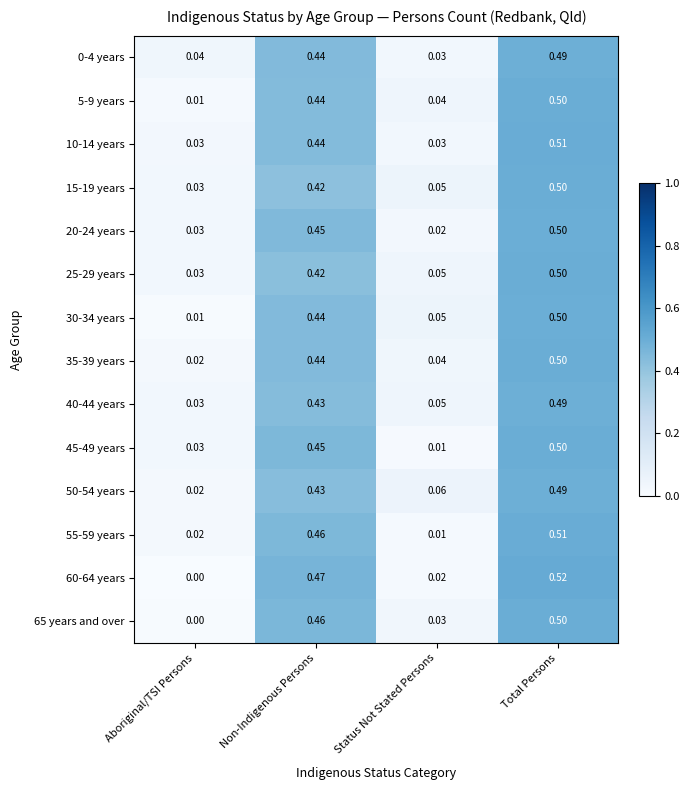

What is the total value across all series at Total Persons?

7.0